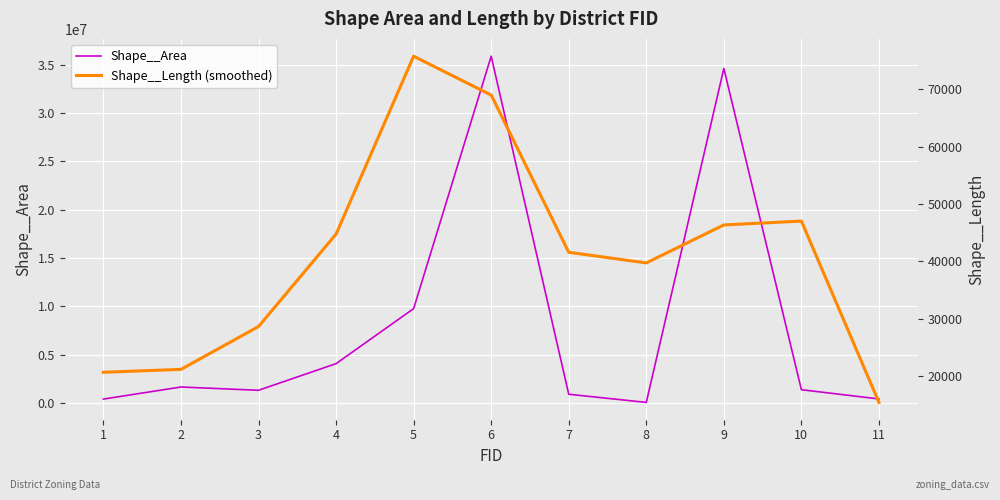

At how many categories does at least one series exceed 12170209?

2